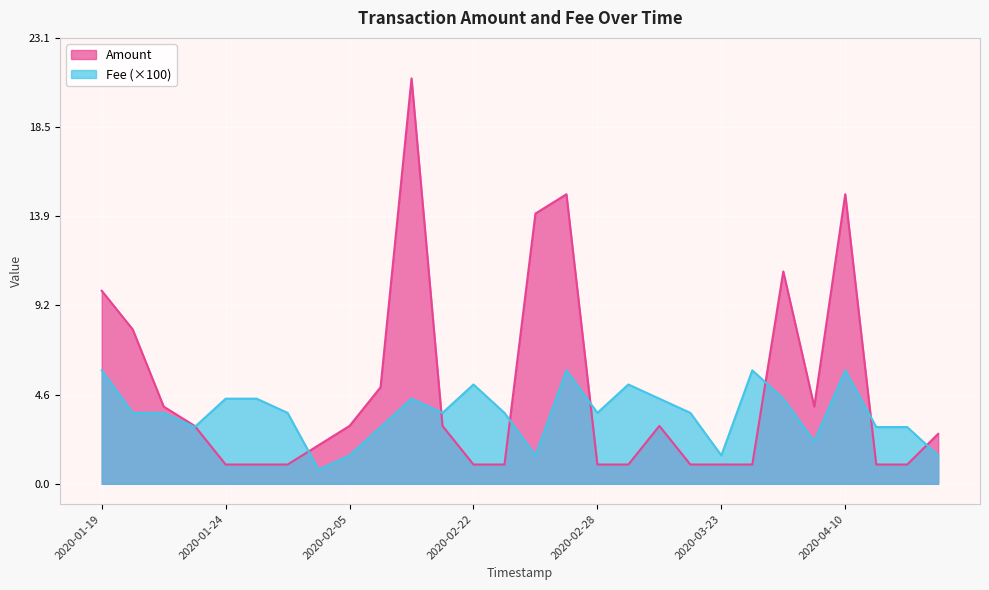

What is the maximum value for Amount?

21.0